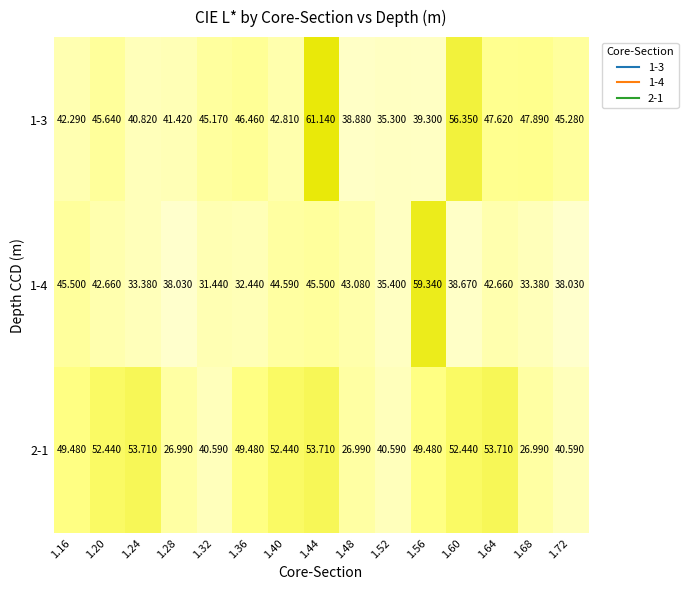

Is the value of 1-4 at 1.60 greater than the value of 2-1 at 1.68?

Yes